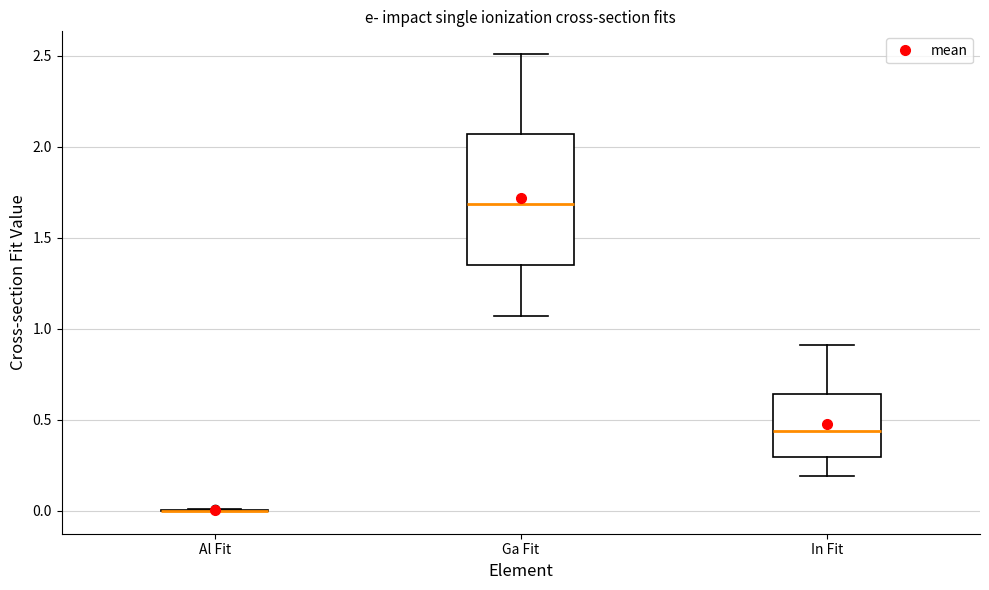

Which box is the tallest, from its lower edge to its upper edge?

Ga Fit